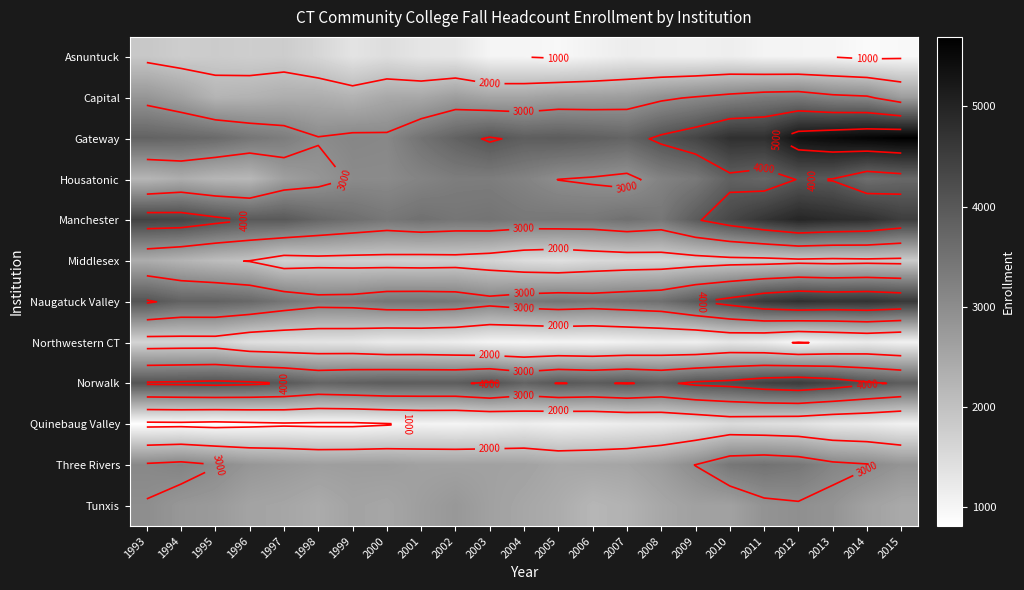

List the labels in order of Tunxis value, largest first.

1993, 2012, 2011, 2013, 1994, 2002, 1995, 2001, 2009, 2003, 2010, 2014, 1996, 1999, 1997, 2000, 2004, 2008, 2015, 1998, 2005, 2007, 2006